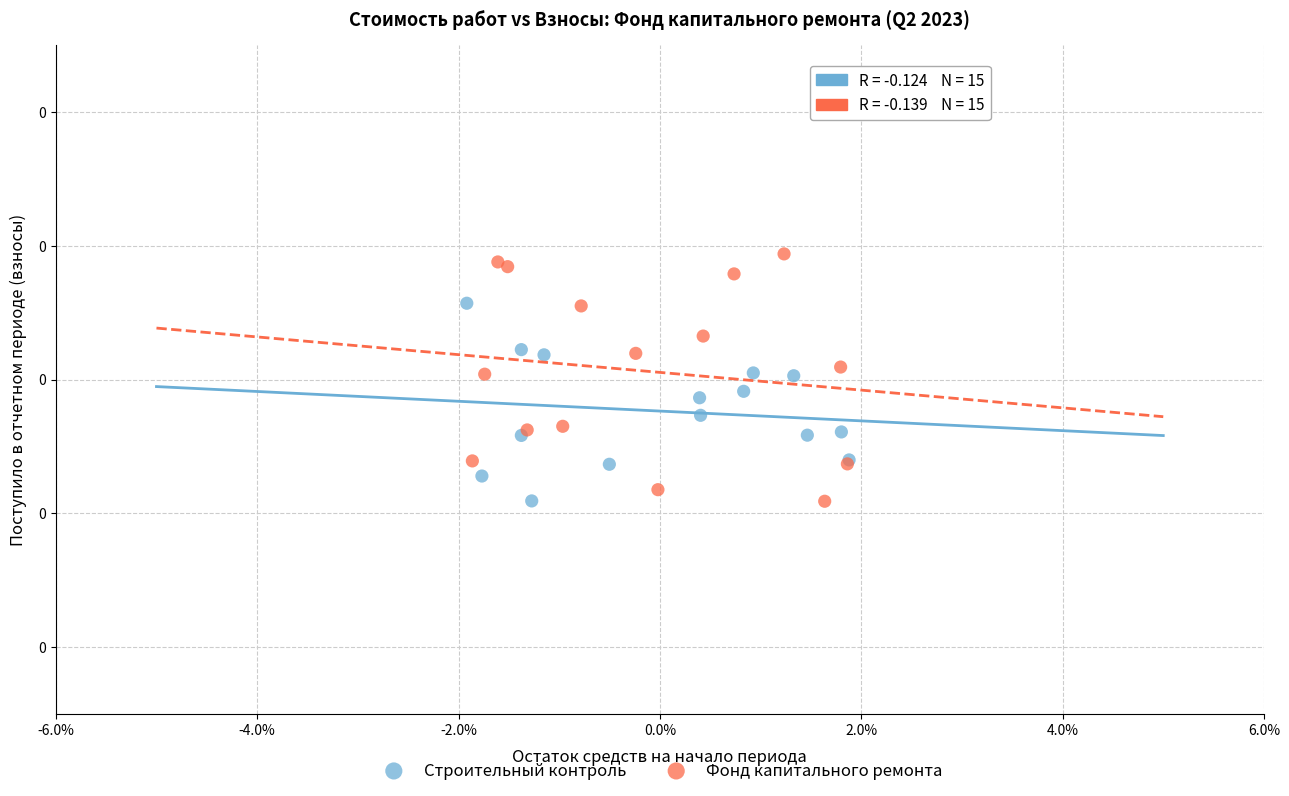

What are all the series names shown in the legend?

Строительный контроль, Фонд капитального ремонта